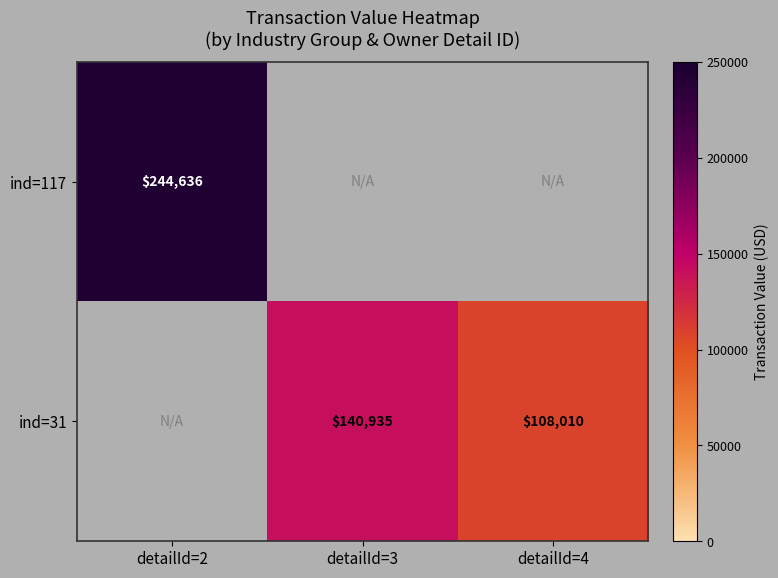

Is it true that ind=31 equals 74371 at detailId=3?

False